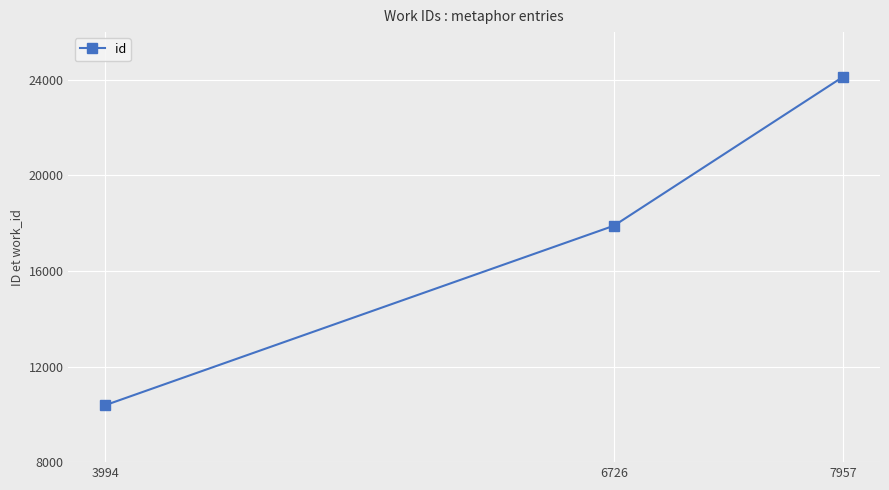

The value at 7957 is 24130. True or false?

True